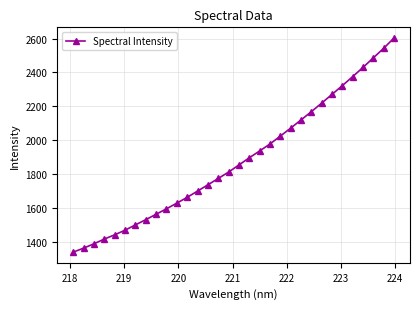

What is the greatest value displayed?

2603.5